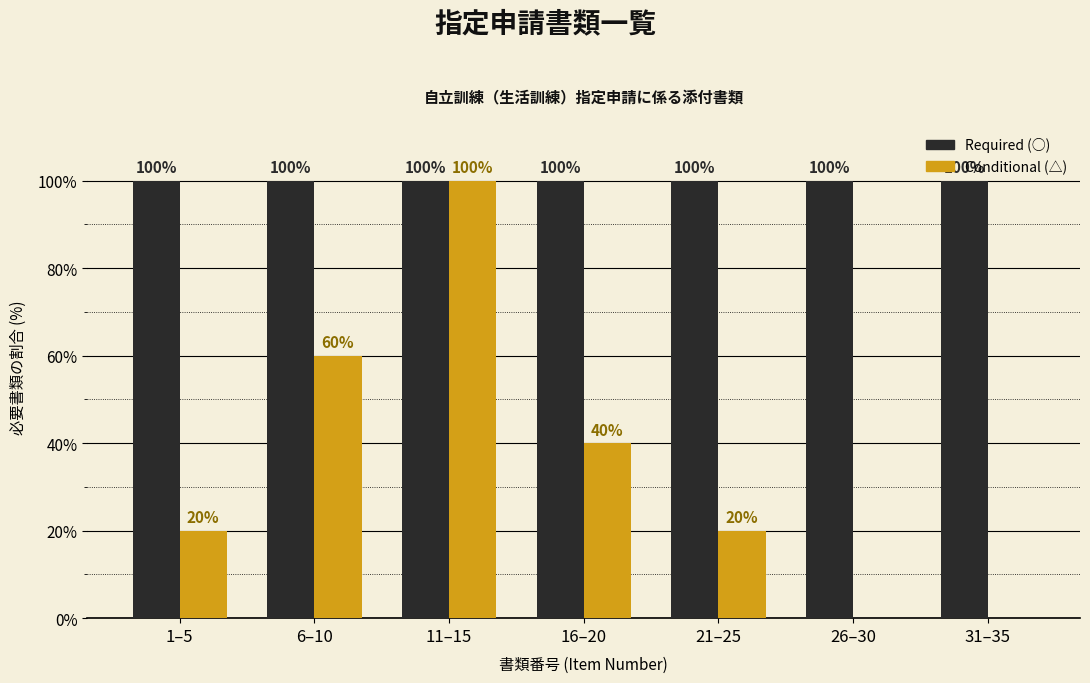

Reading left to right, transcribe all the data shown in this chart.

Required (○): 1–5=100	6–10=100	11–15=100	16–20=100	21–25=100	26–30=100	31–35=100
Conditional (△): 1–5=20	6–10=60	11–15=100	16–20=40	21–25=20	26–30=0	31–35=0